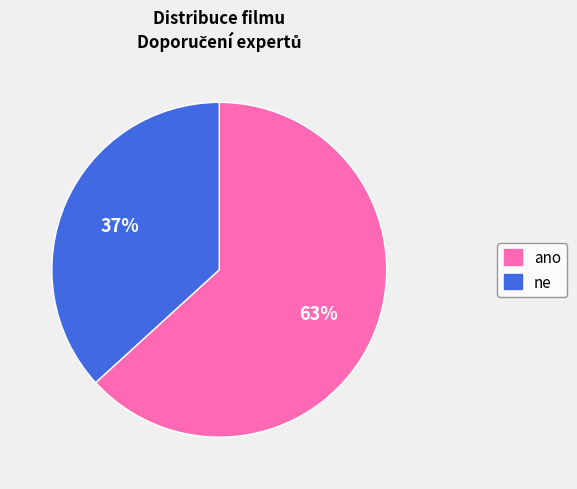

Between ano and ne, which is larger?

ano